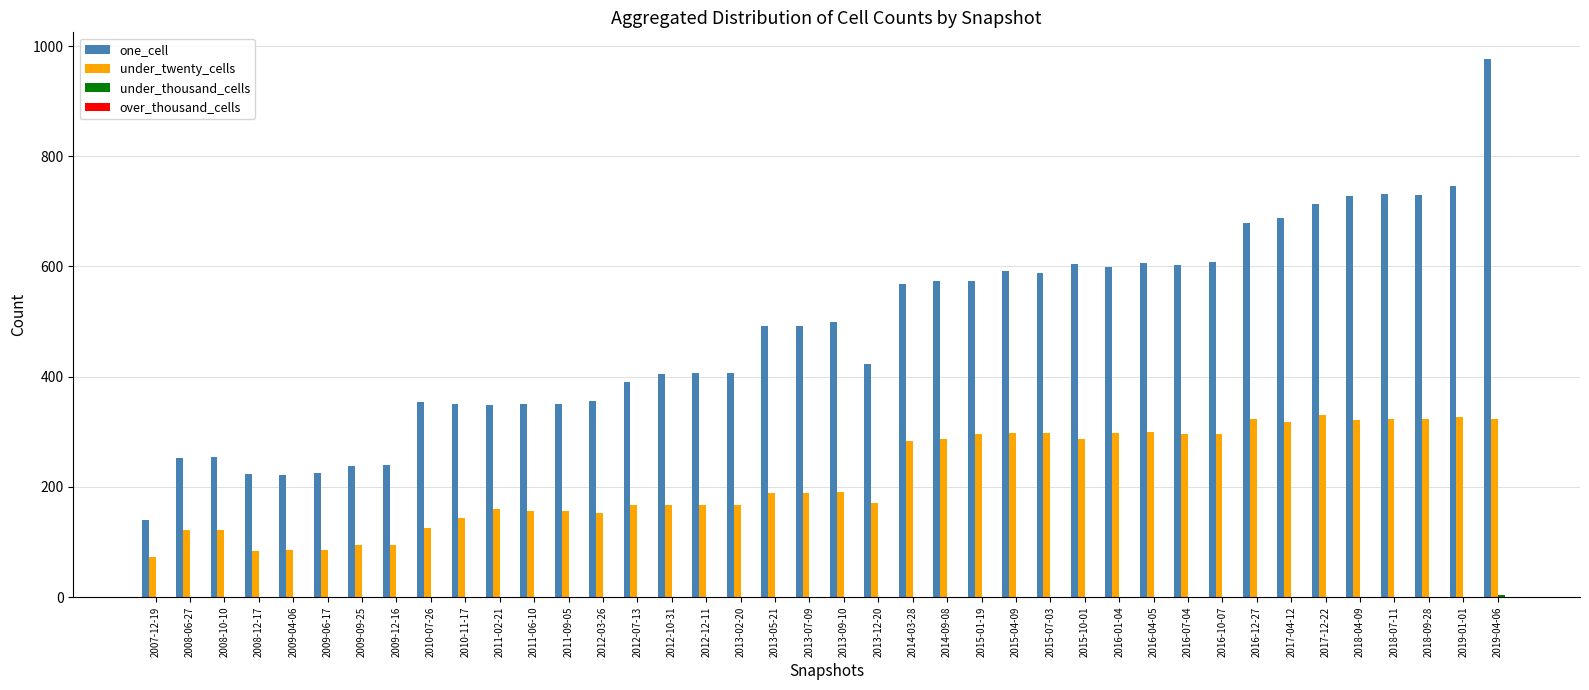

The value of one_cell at 2009-06-17 is 131. True or false?

False